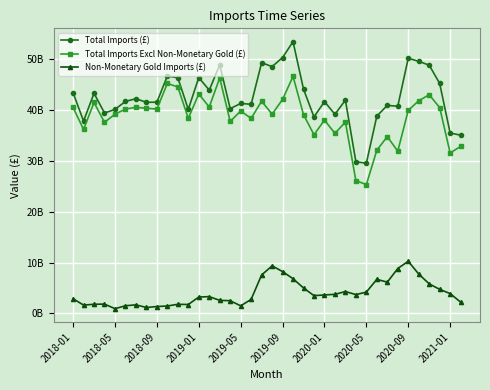

What are all the series names shown in the legend?

Total Imports (£), Total Imports Excl Non-Monetary Gold (£), Non-Monetary Gold Imports (£)